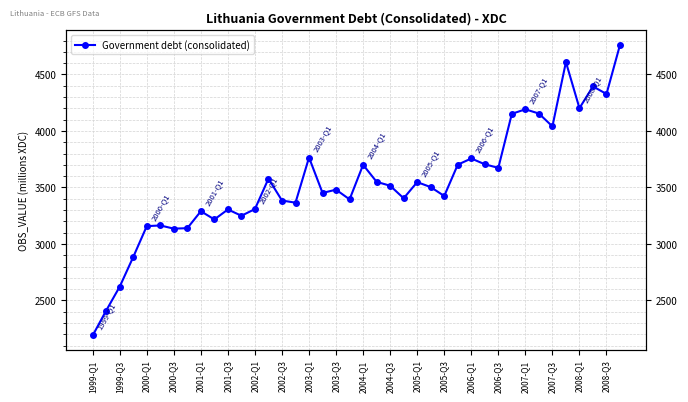

True or false: the data shows 1166.8 at 2001-Q3.

False